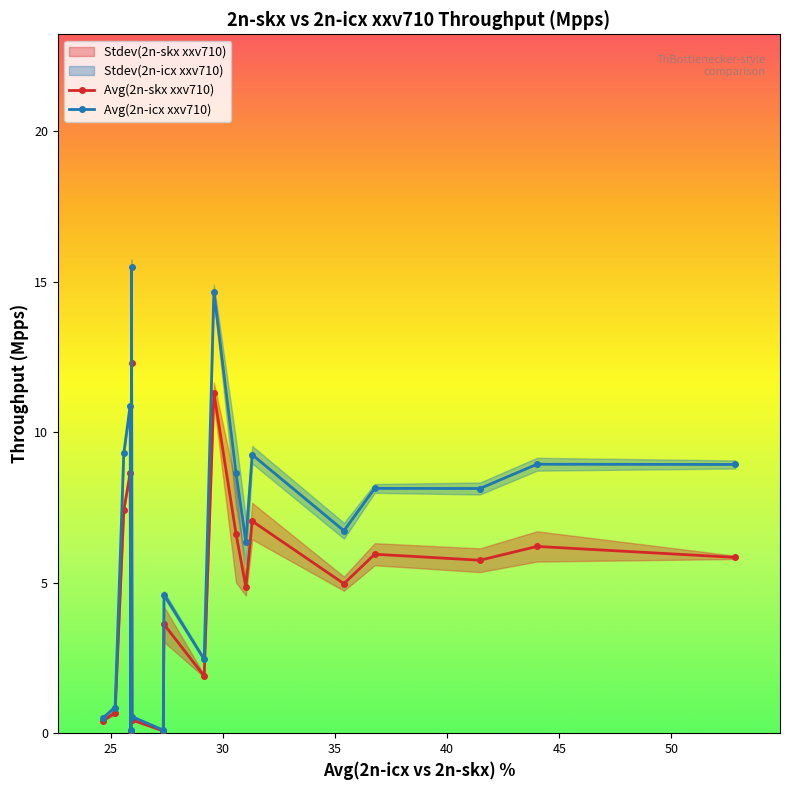

How many distinct data groups are displayed?

2